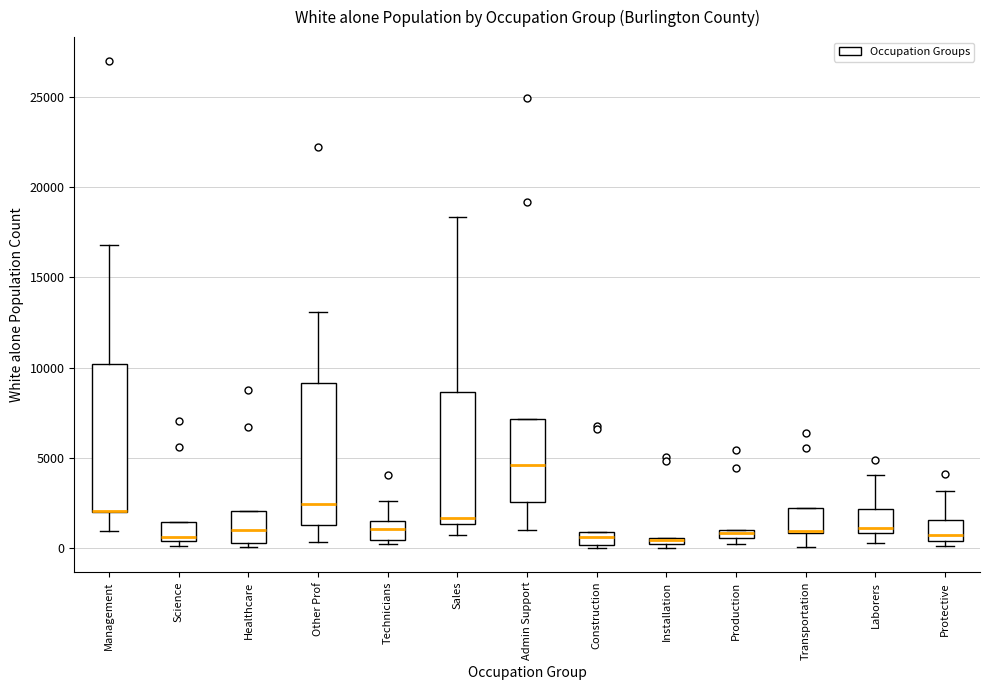

Where is the upper edge of the box for Construction on the y-axis? The values are not printed on the chart, so give them approximately, as read against the axis.

1000